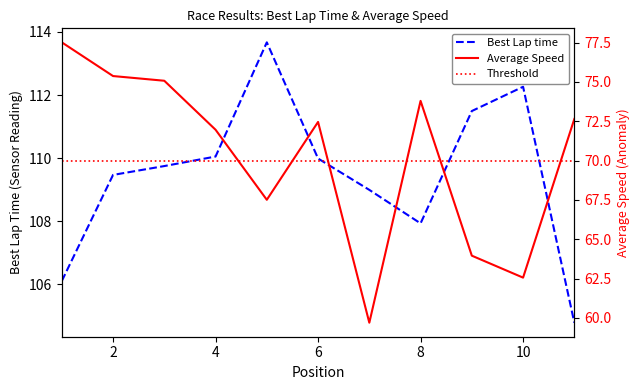

Is it true that Best Lap time equals 109.5 at 2?

True